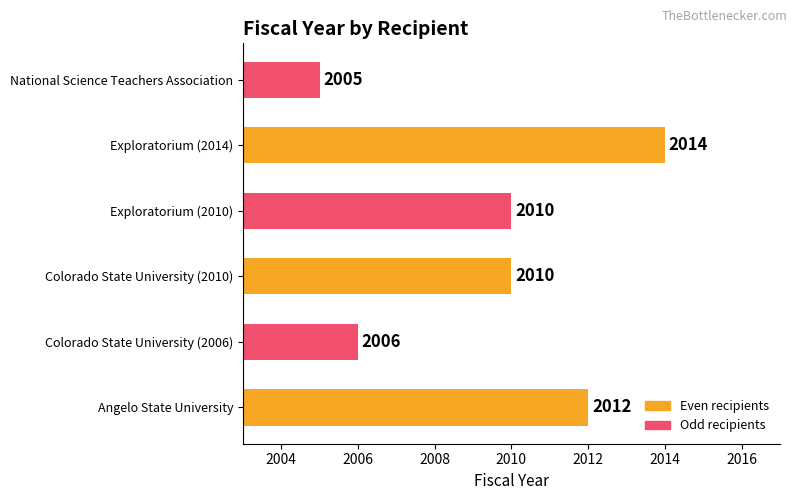

What is the greatest value displayed?

2014